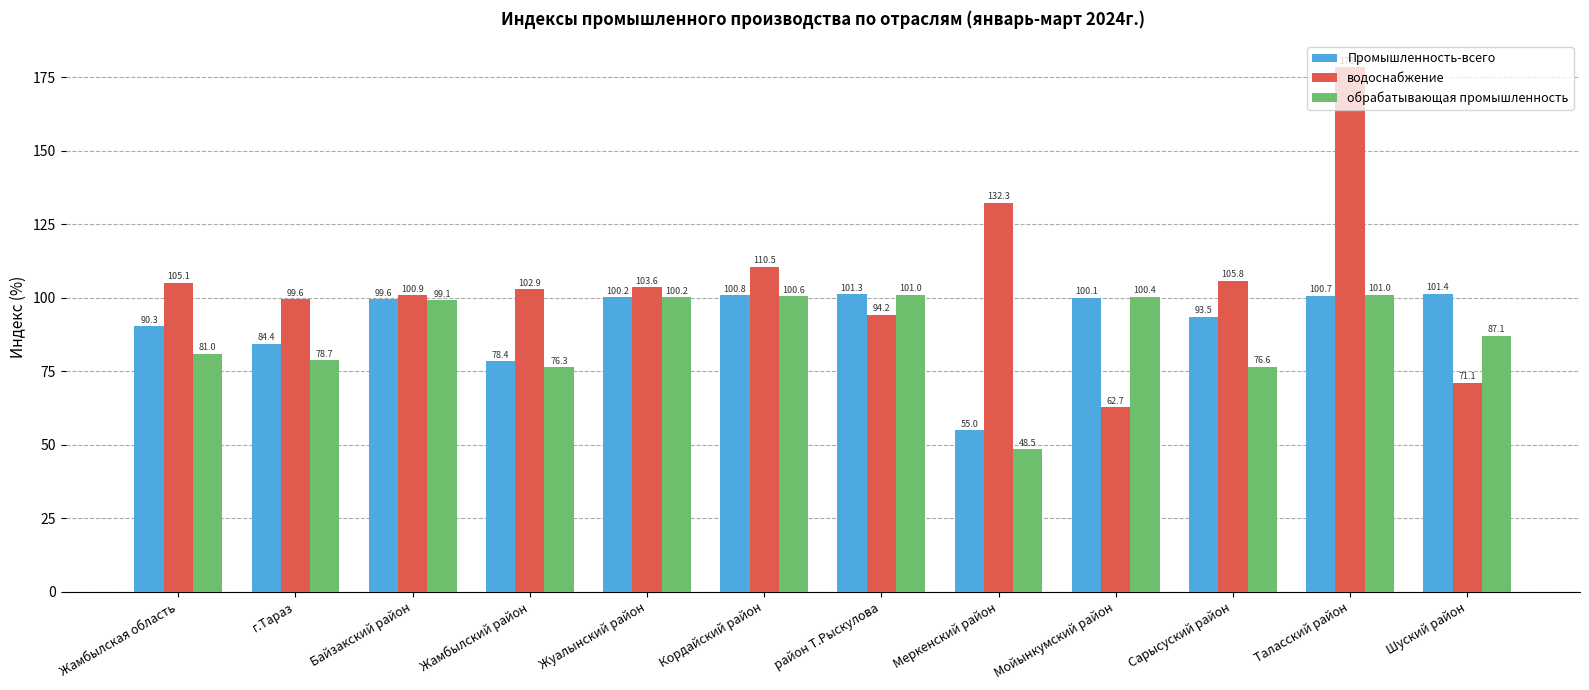

Rank the series by their maximum value, from highest to lowest.

водоснабжение, Промышленность-всего, обрабатывающая промышленность